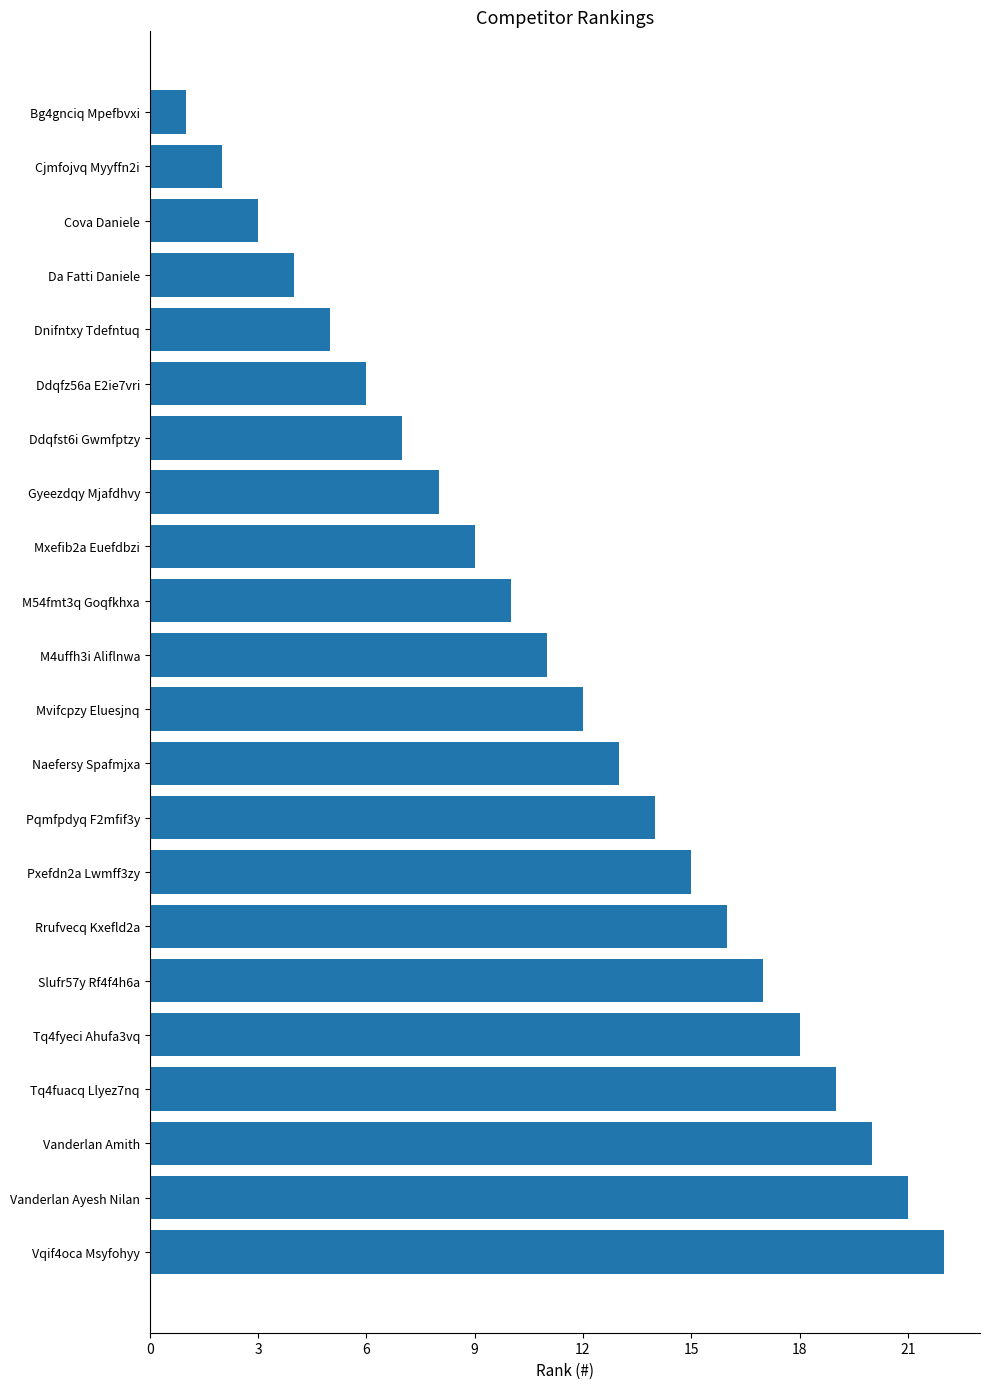

List the labels in order of value, smallest first.

Bg4gnciq Mpefbvxi, Cjmfojvq Myyffn2i, Cova Daniele, Da Fatti Daniele, Dnifntxy Tdefntuq, Ddqfz56a E2ie7vri, Ddqfst6i Gwmfptzy, Gyeezdqy Mjafdhvy, Mxefib2a Euefdbzi, M54fmt3q Goqfkhxa, M4uffh3i Aliflnwa, Mvifcpzy Eluesjnq, Naefersy Spafmjxa, Pqmfpdyq F2mfif3y, Pxefdn2a Lwmff3zy, Rrufvecq Kxefld2a, Slufr57y Rf4f4h6a, Tq4fyeci Ahufa3vq, Tq4fuacq Llyez7nq, Vanderlan Amith, Vanderlan Ayesh Nilan, Vqif4oca Msyfohyy